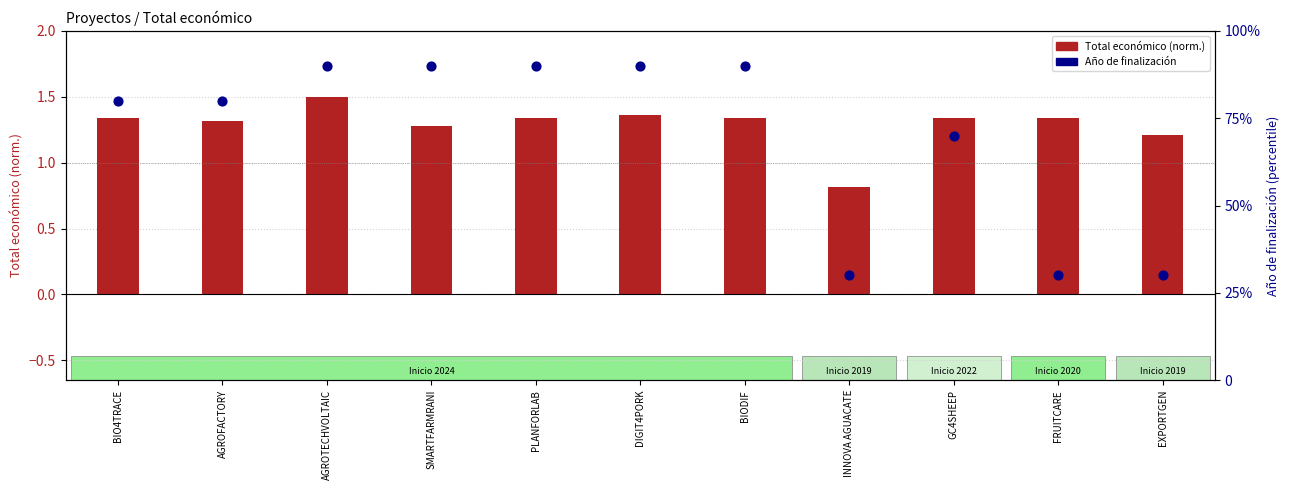

At which category is the sum across all series the highest?

AGROTECHVOLTAIC